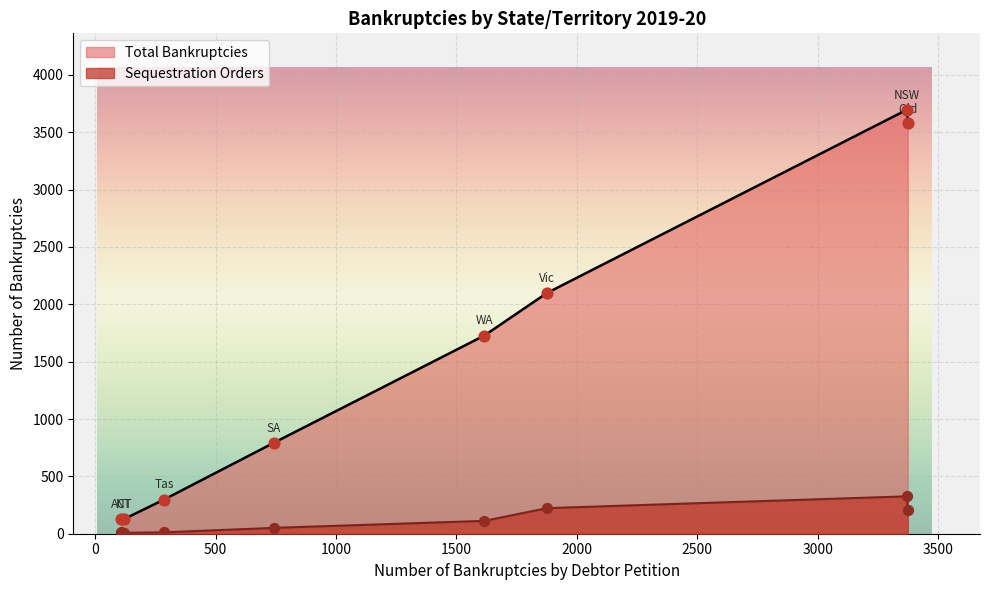

At which category is the sum across all series the highest?

NSW